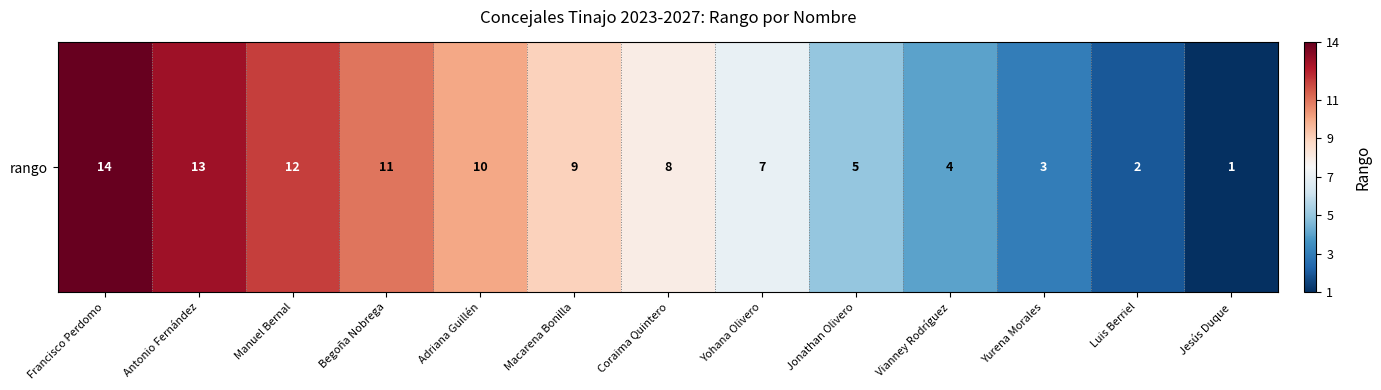

What is the average value?

8